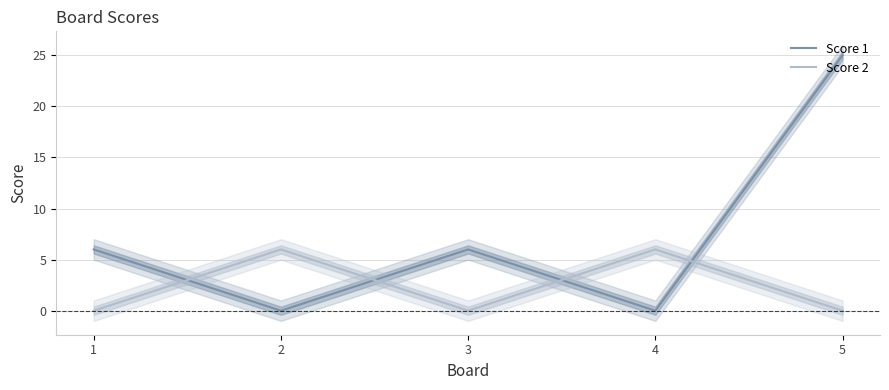

How many data points in Score 2 are above 0?

2